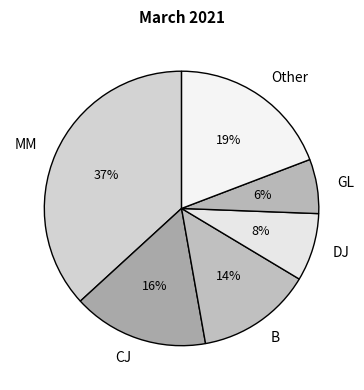

Is there any slice that represents more than half of the pie?

No